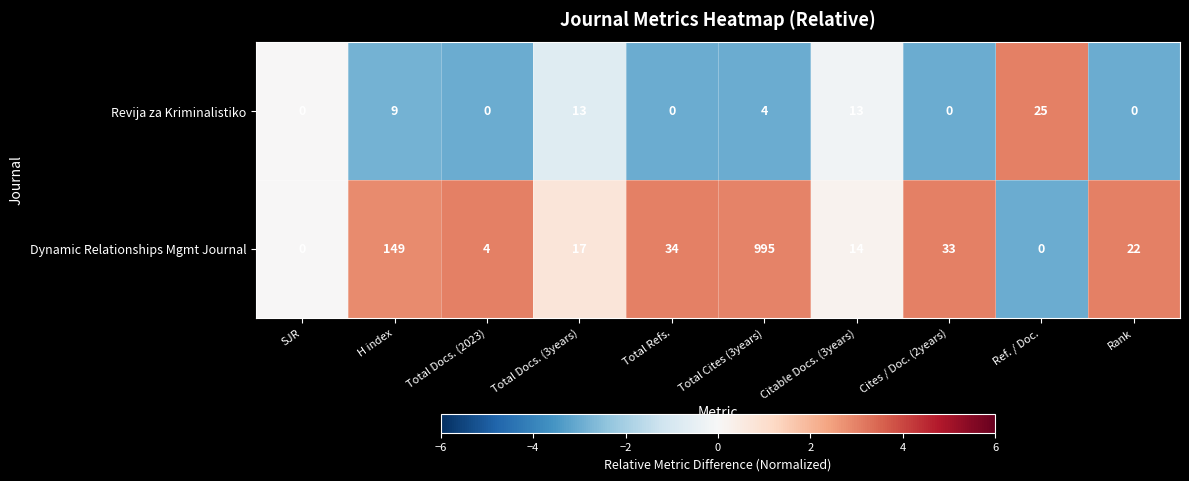

How many positive values does the Revija za Kriminalistiko series have?

5